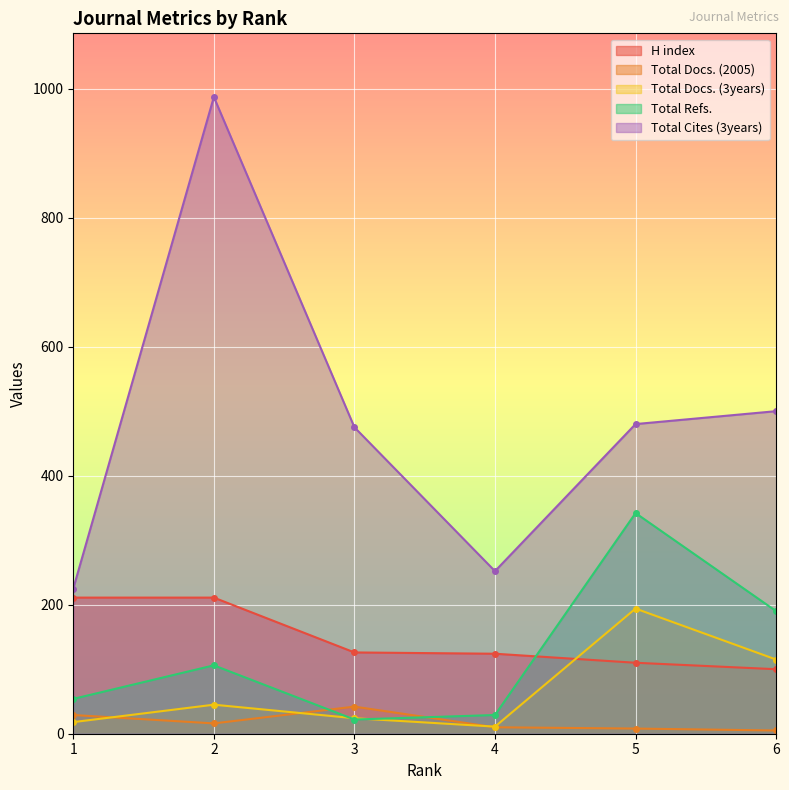

True or false: Total Cites (3years) and H index cross at least once.

False